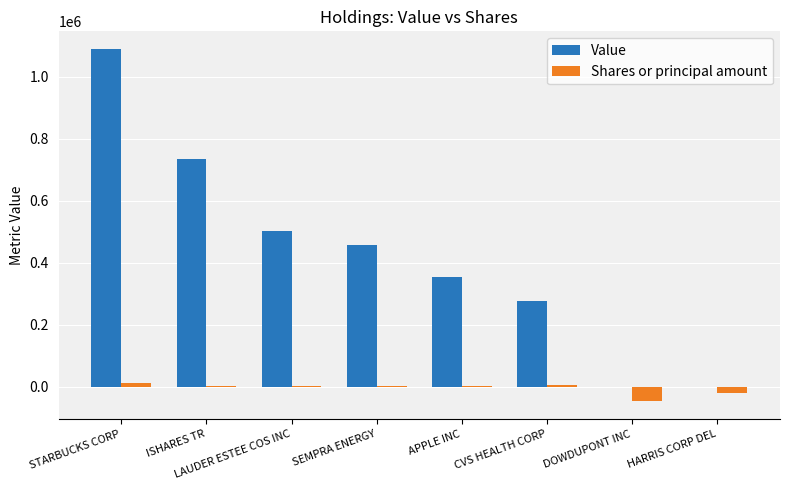

At which category is the sum across all series the highest?

STARBUCKS CORP